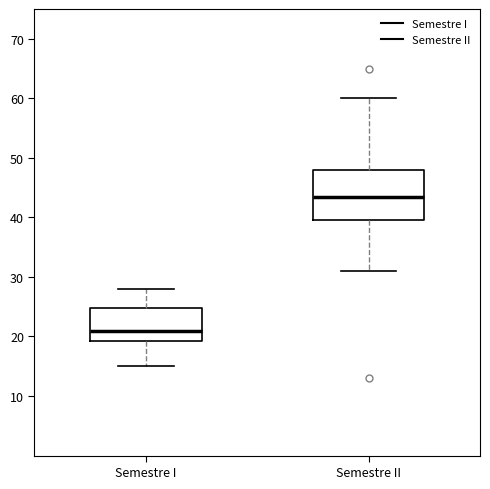

Reading left to right, read every box against the y-axis: the position of its median line, the range the box covers, and the ends of its whiskers. The values are not printed on the chart, so give them approximately, as read against the axis.

Semestre I: median 21, box 19 to 25, whiskers 15 to 28
Semestre II: median 44, box 40 to 48, whiskers 31 to 60